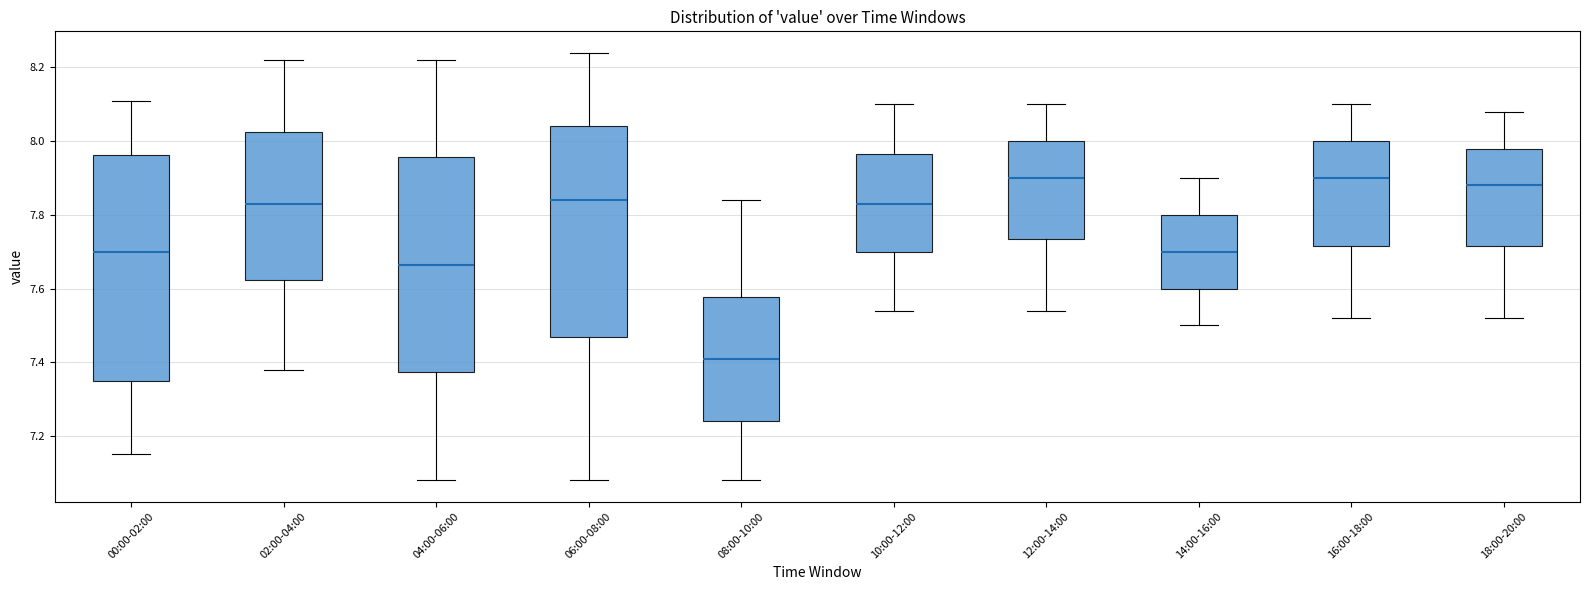

Reading left to right, transcribe this box plot: for each box, give where its median line is, the range the box spans, and where its two whiskers end, as read against the y-axis. The values are not printed on the chart, so give them approximately, as read against the axis.

00:00-02:00: median 7.70, box 7.36 to 7.96, whiskers 7.16 to 8.12
02:00-04:00: median 7.84, box 7.62 to 8.02, whiskers 7.38 to 8.22
04:00-06:00: median 7.66, box 7.38 to 7.96, whiskers 7.08 to 8.22
06:00-08:00: median 7.84, box 7.48 to 8.04, whiskers 7.08 to 8.24
08:00-10:00: median 7.42, box 7.24 to 7.58, whiskers 7.08 to 7.84
10:00-12:00: median 7.84, box 7.70 to 7.96, whiskers 7.54 to 8.10
12:00-14:00: median 7.90, box 7.74 to 8.00, whiskers 7.54 to 8.10
14:00-16:00: median 7.70, box 7.60 to 7.80, whiskers 7.50 to 7.90
16:00-18:00: median 7.90, box 7.72 to 8.00, whiskers 7.52 to 8.10
18:00-20:00: median 7.88, box 7.72 to 7.98, whiskers 7.52 to 8.08